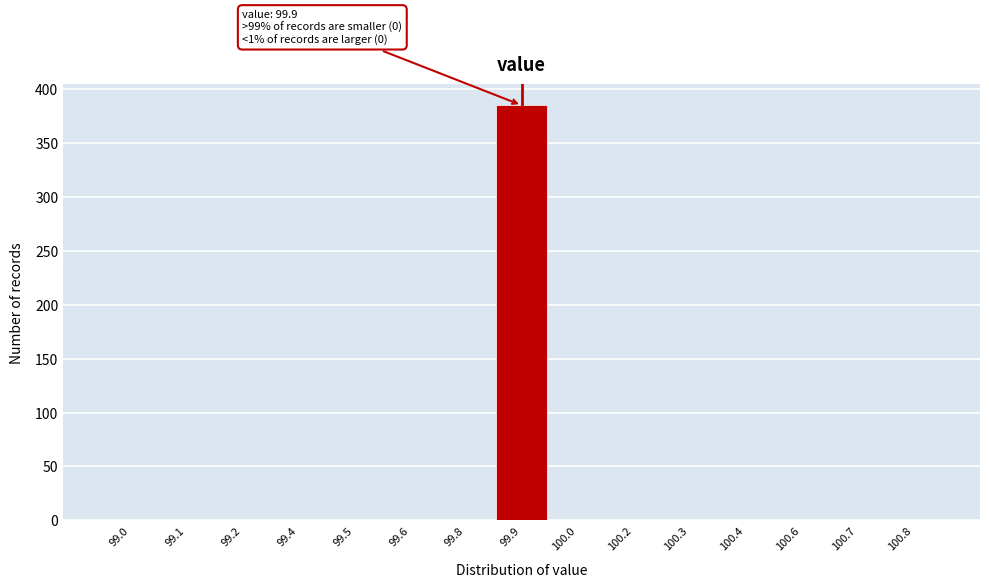

Reading right to left, list all the values displayed in this chart.

100.8=0	100.7=0	100.6=0	100.4=0	100.3=0	100.2=0	100.0=0	99.9=385	99.8=0	99.6=0	99.5=0	99.4=0	99.2=0	99.1=0	99.0=0